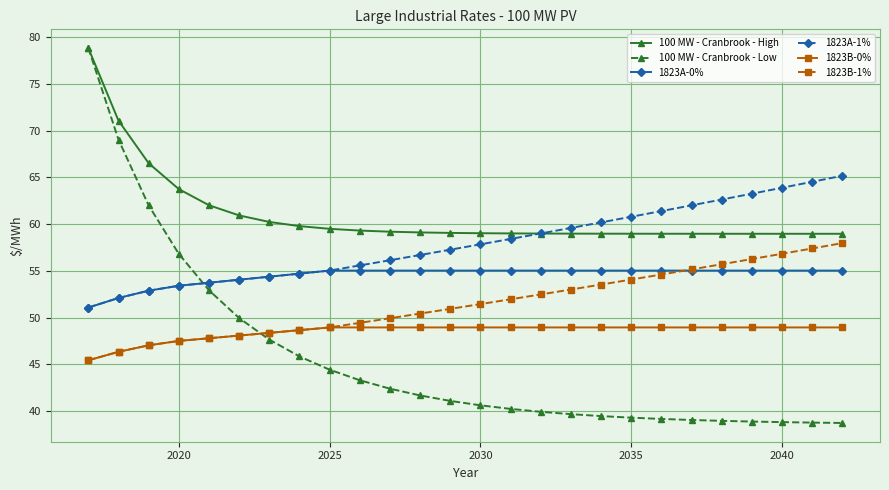

Which series has the largest range (max minus min)?

100 MW - Cranbrook - Low